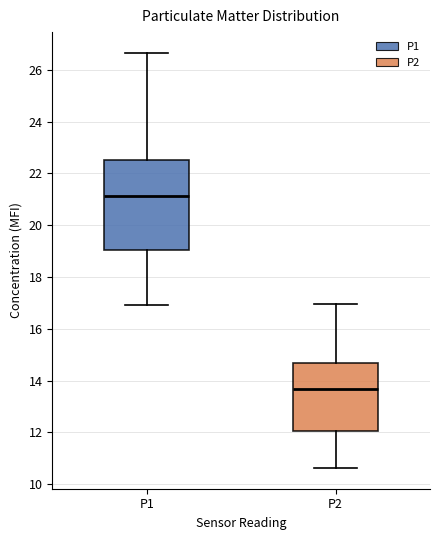

Reading left to right, transcribe this box plot: for each box, give where its median line is, the range the box spans, and where its two whiskers end, as read against the y-axis. The values are not printed on the chart, so give them approximately, as read against the axis.

P1: median 21.2, box 19.0 to 22.6, whiskers 17.0 to 26.6
P2: median 13.6, box 12.0 to 14.6, whiskers 10.6 to 17.0